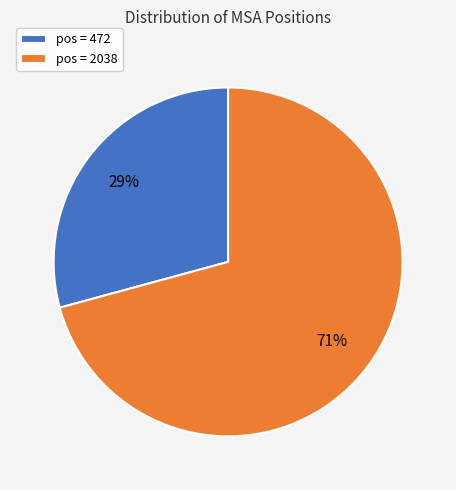

To the nearest percent, what percentage of the pie is pos = 2038?

71%